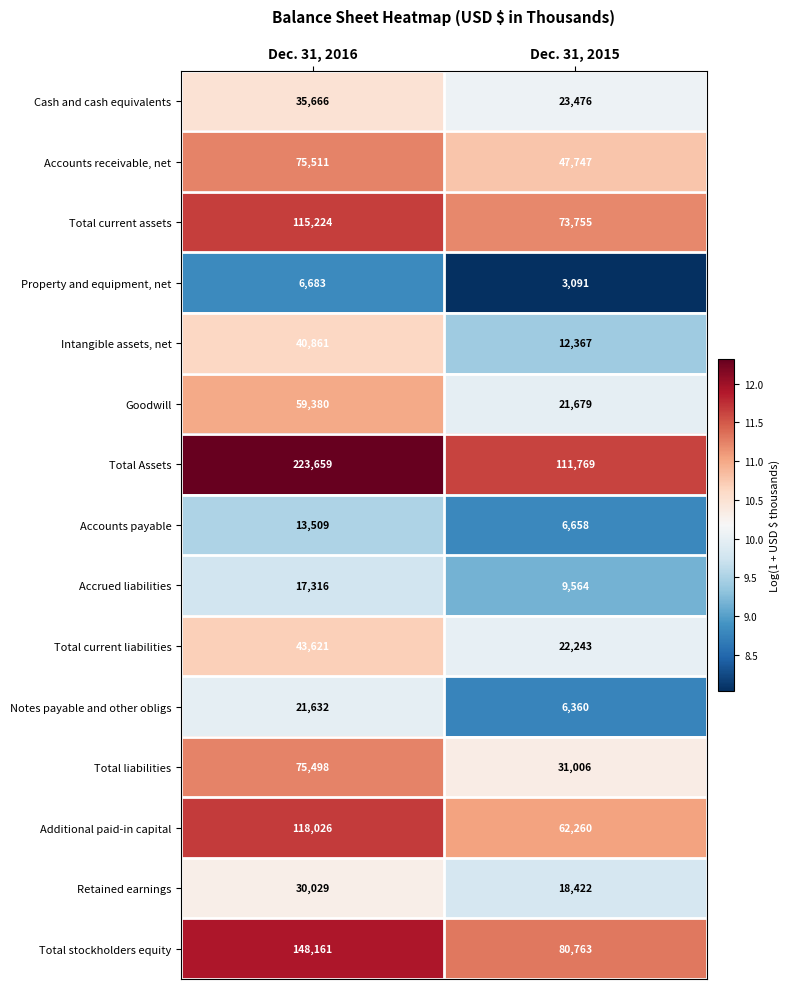

Which series has the largest total across all categories?

Total Assets